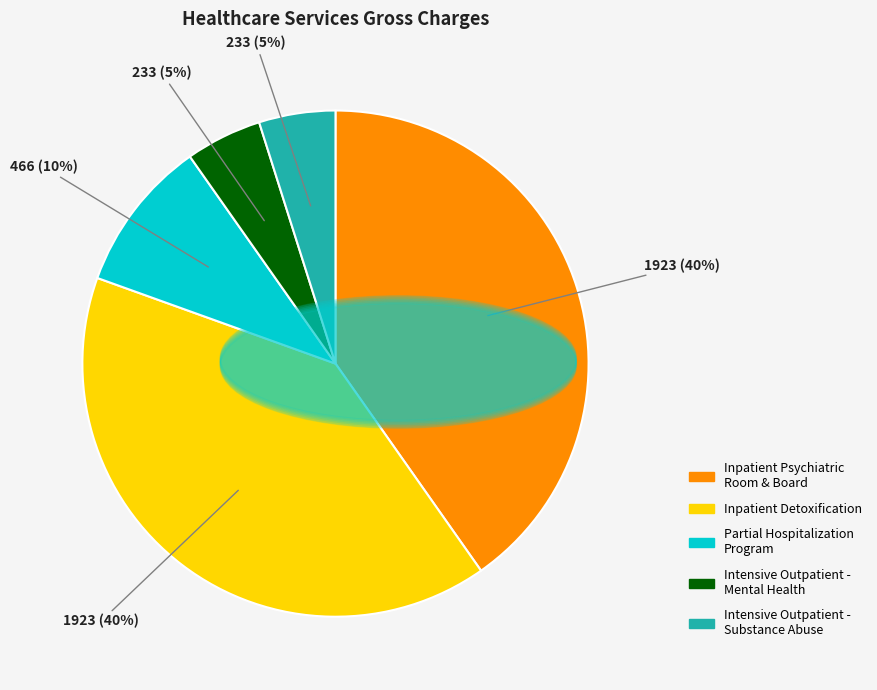

What percentage is the Inpatient Detoxification slice, to the nearest percent?

40%